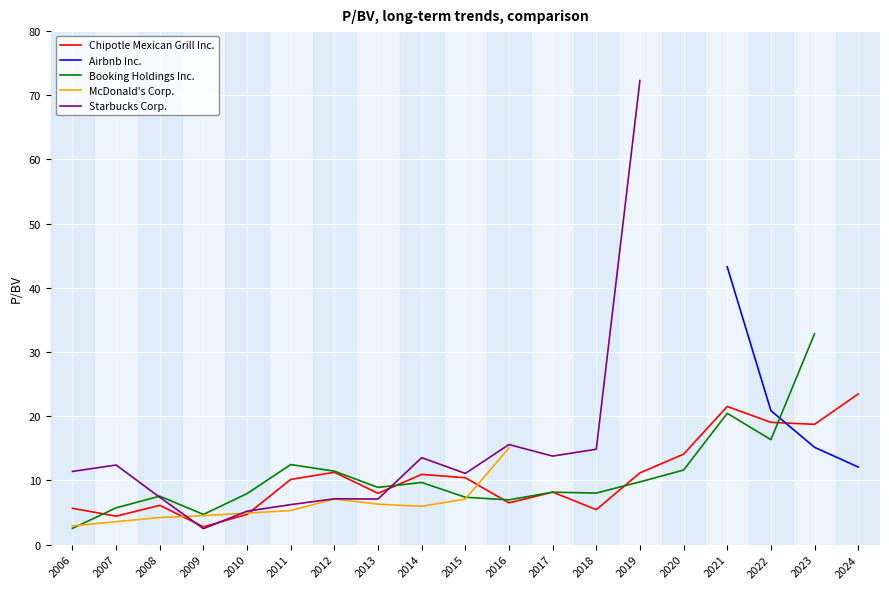

Is it true that Chipotle Mexican Grill Inc. equals 19.1 at 2022?

True